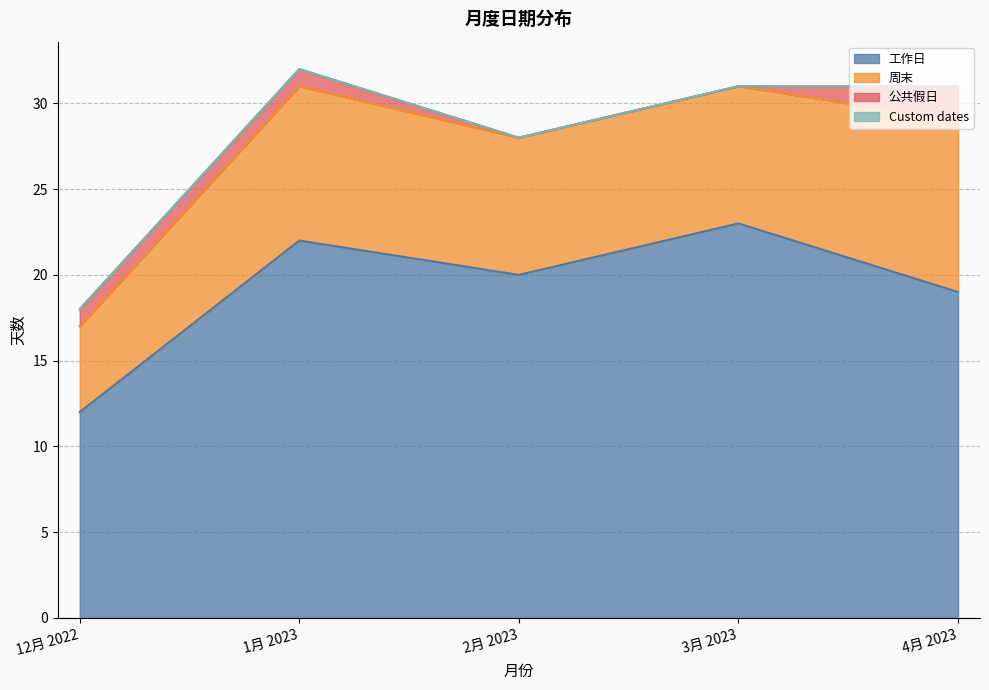

How many categories are shown in the chart?

5